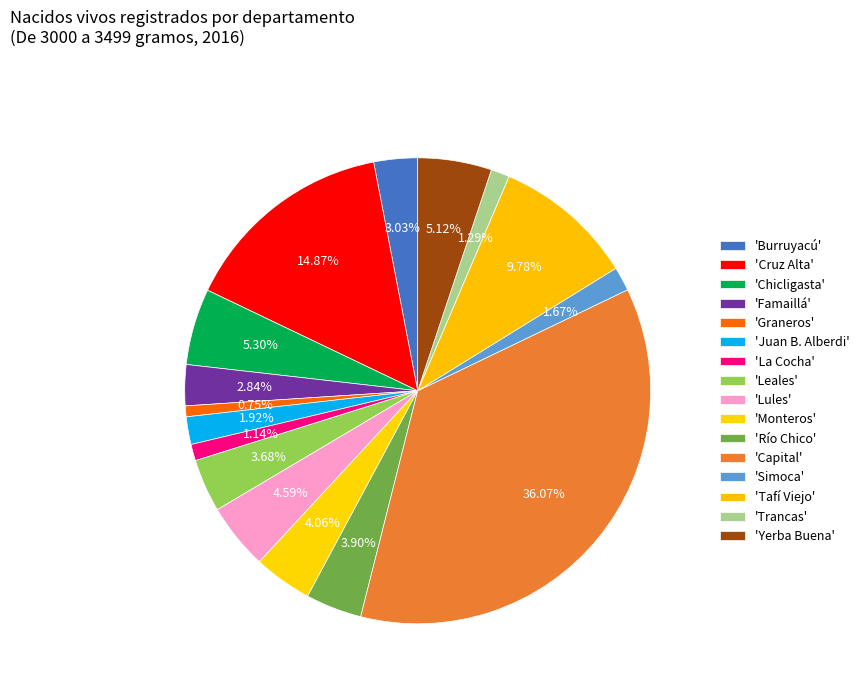

How many segments does this pie chart have?

16